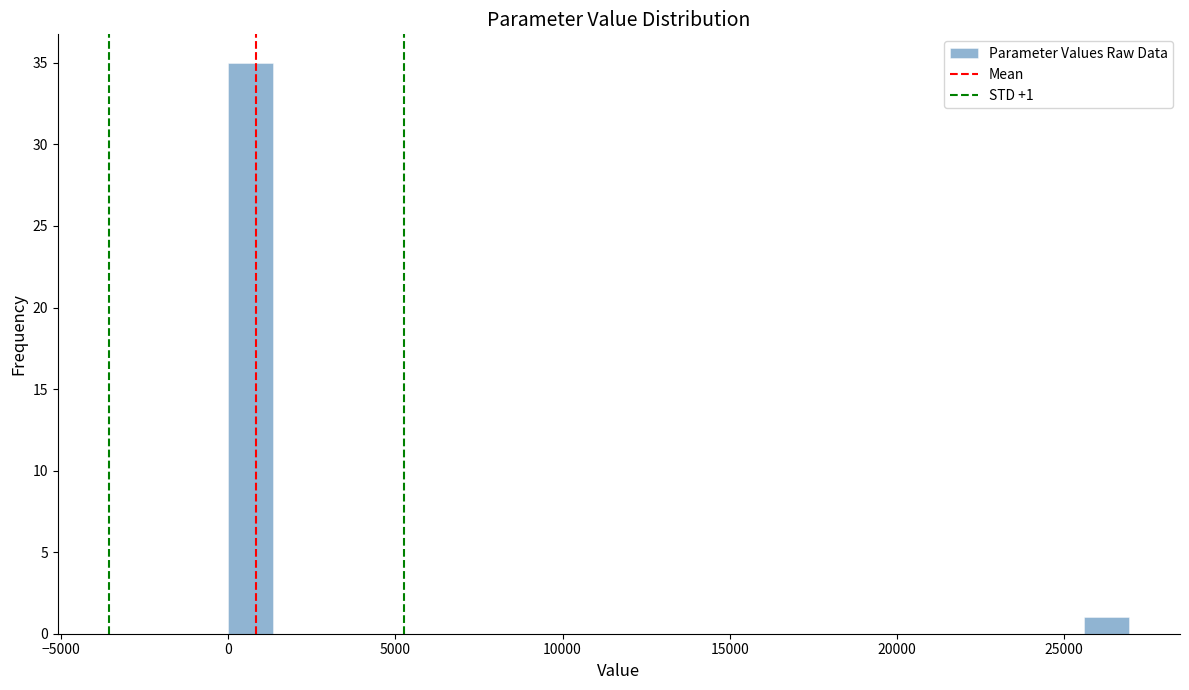

Around what value on the x-axis is the tallest bar? Give the approximate position of its centre, as read against the axis.

500